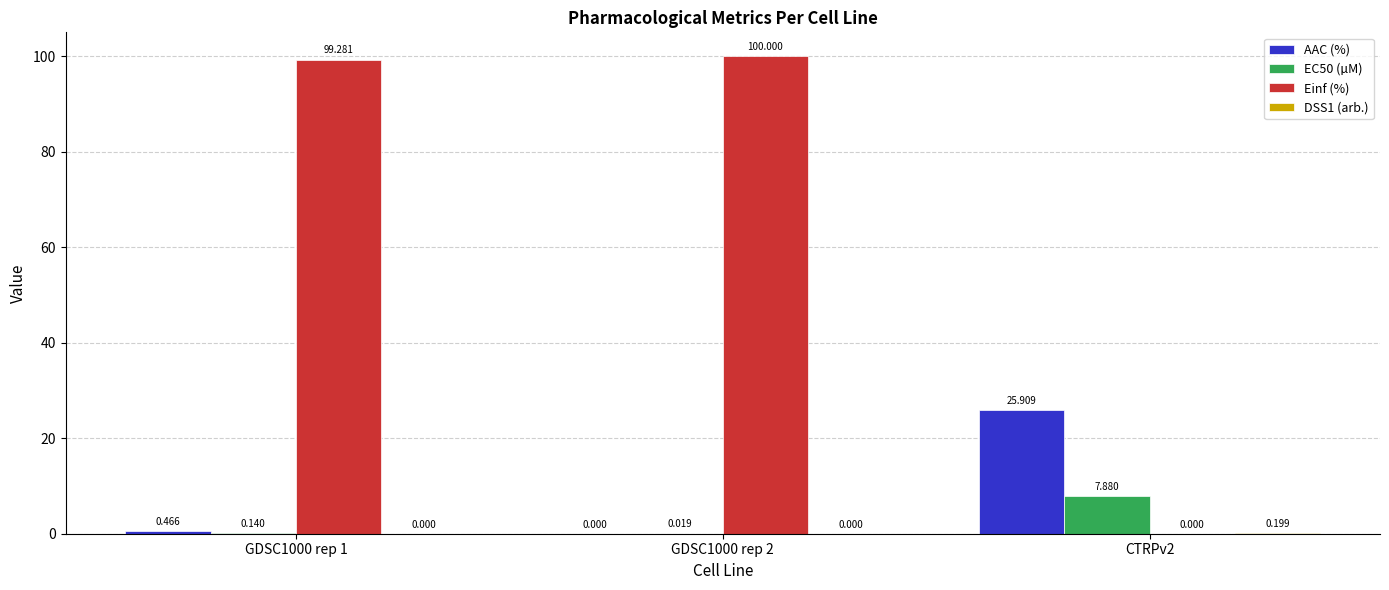

Which series has the largest total across all categories?

Einf (%)